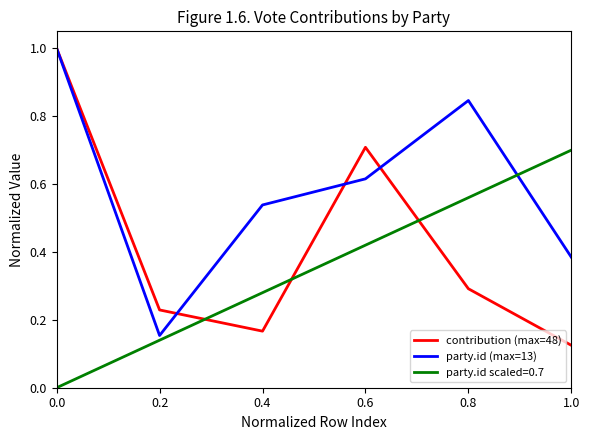

The value of contribution (max=48) at 0.6 is 1.2. True or false?

False